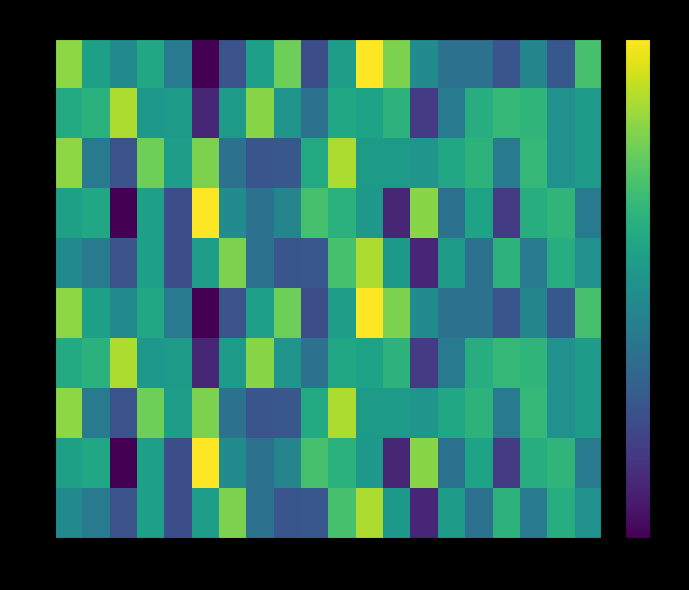

At which category does the chart reach its minimum across all series?

5